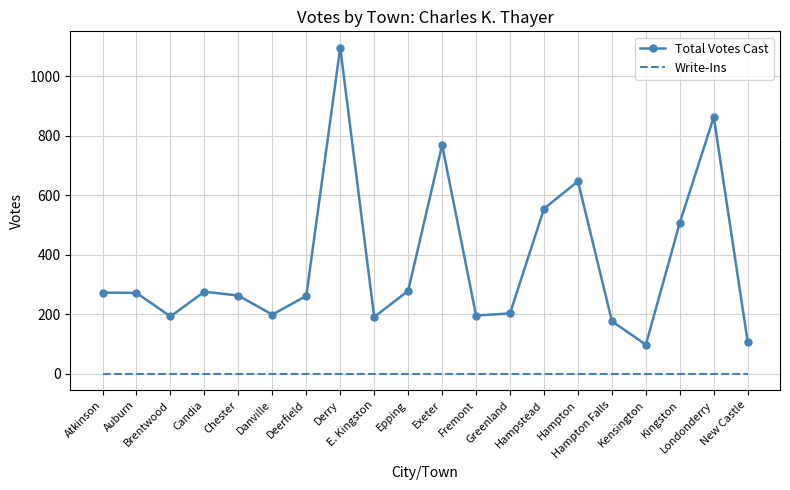

Which series has the largest range (max minus min)?

Total Votes Cast